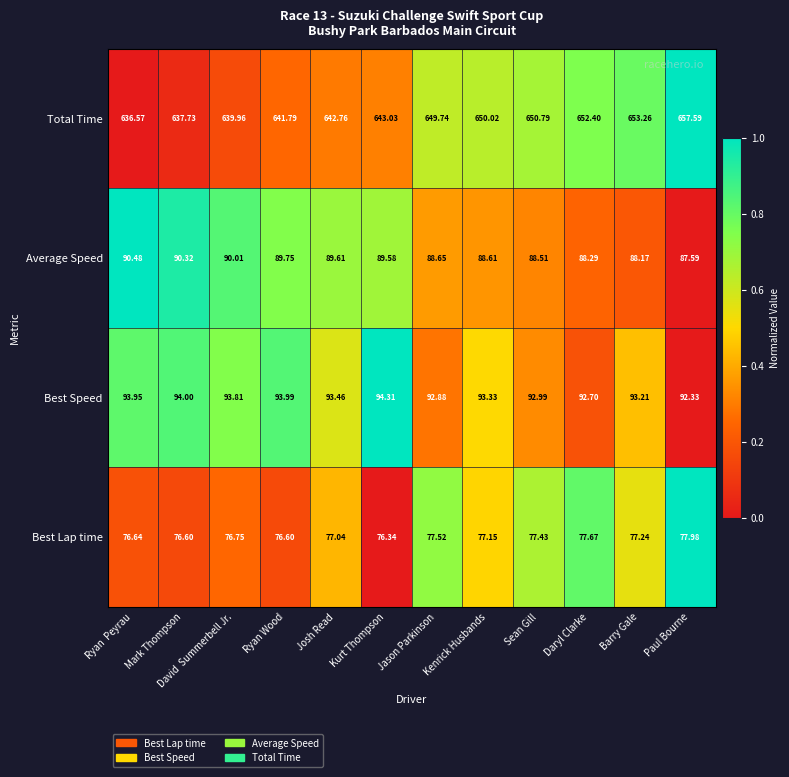

How many distinct data groups are displayed?

4